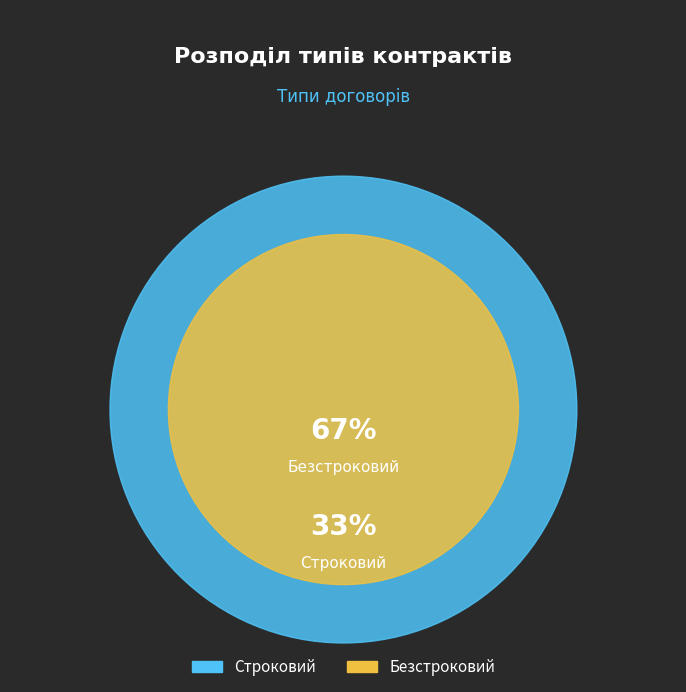

How much of the chart is everything except Безстроковий?

33.3%